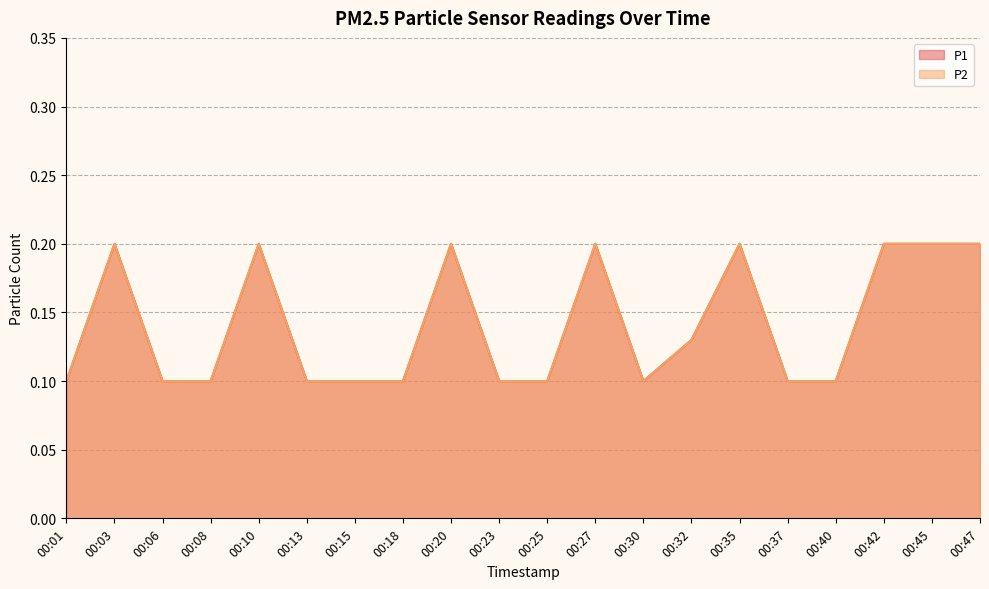

What is the minimum value for P2?

0.1